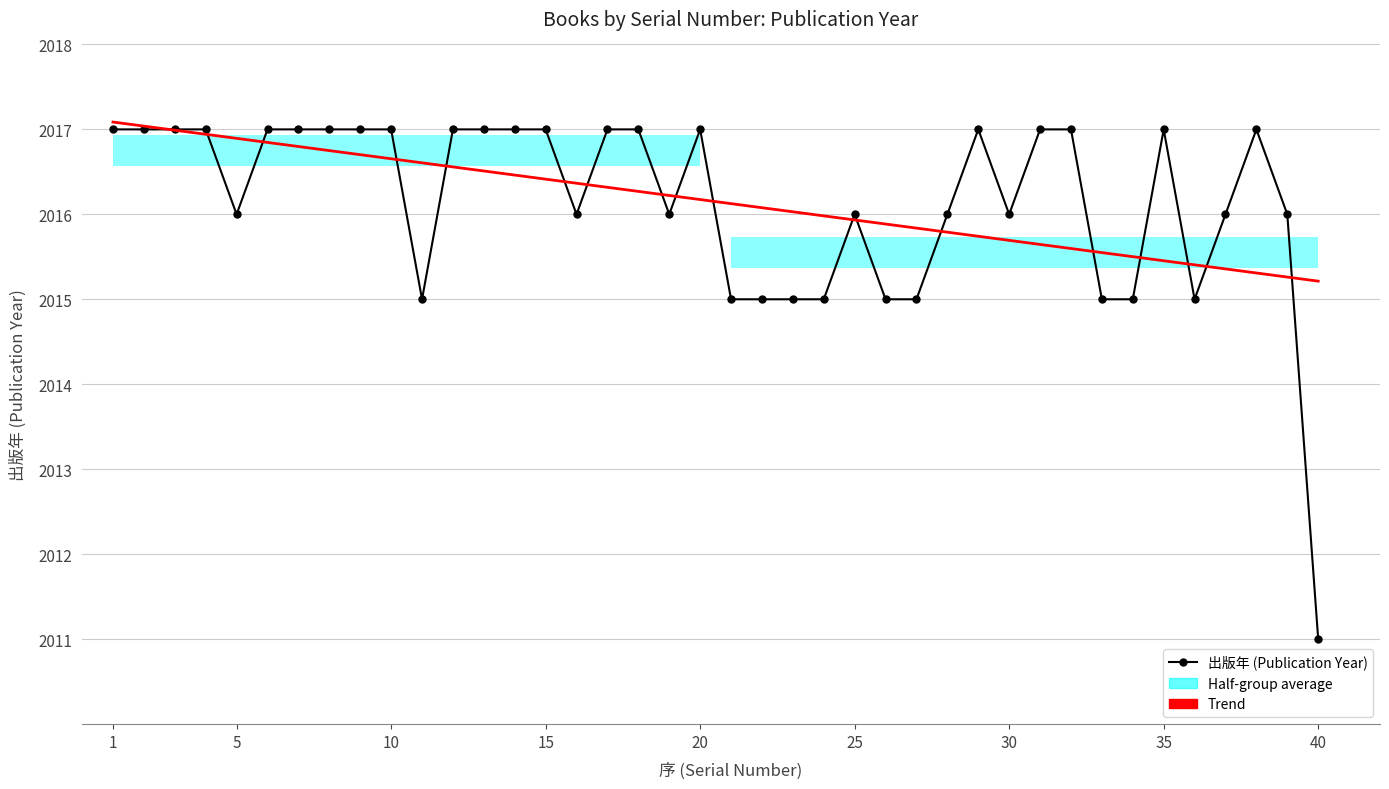

Which series has the largest total across all categories?

出版年 (Publication Year)